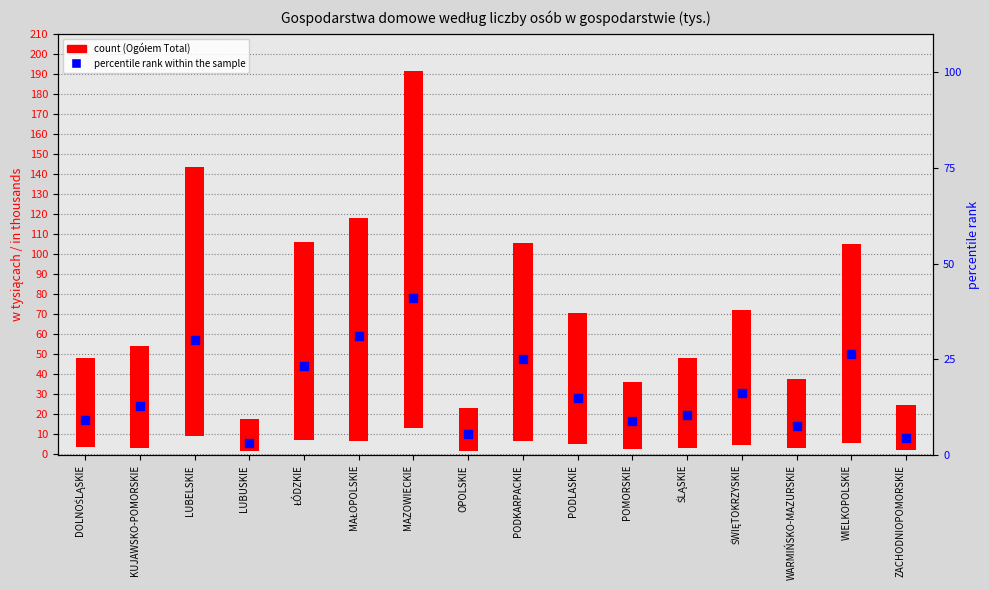

Which series has the widest spread of Y values?

Ogółem (Total)